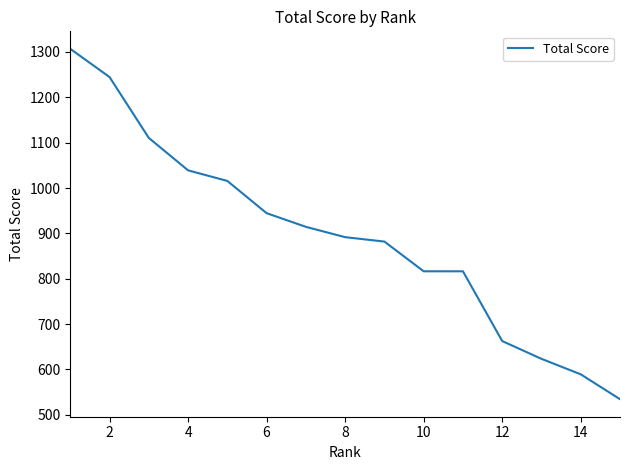

What is the maximum value shown in the chart?

1306.9